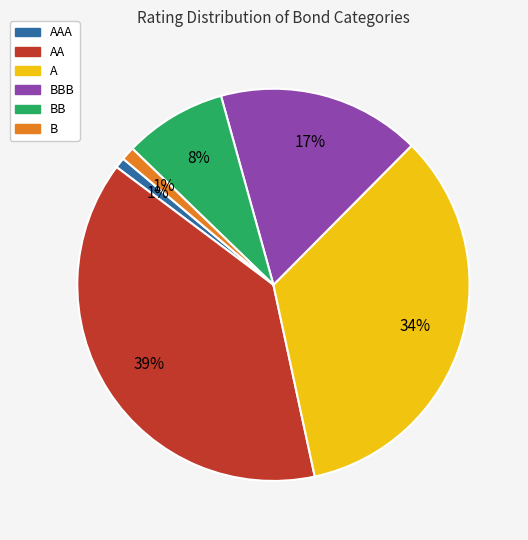

Count the number of slices in the pie.

6